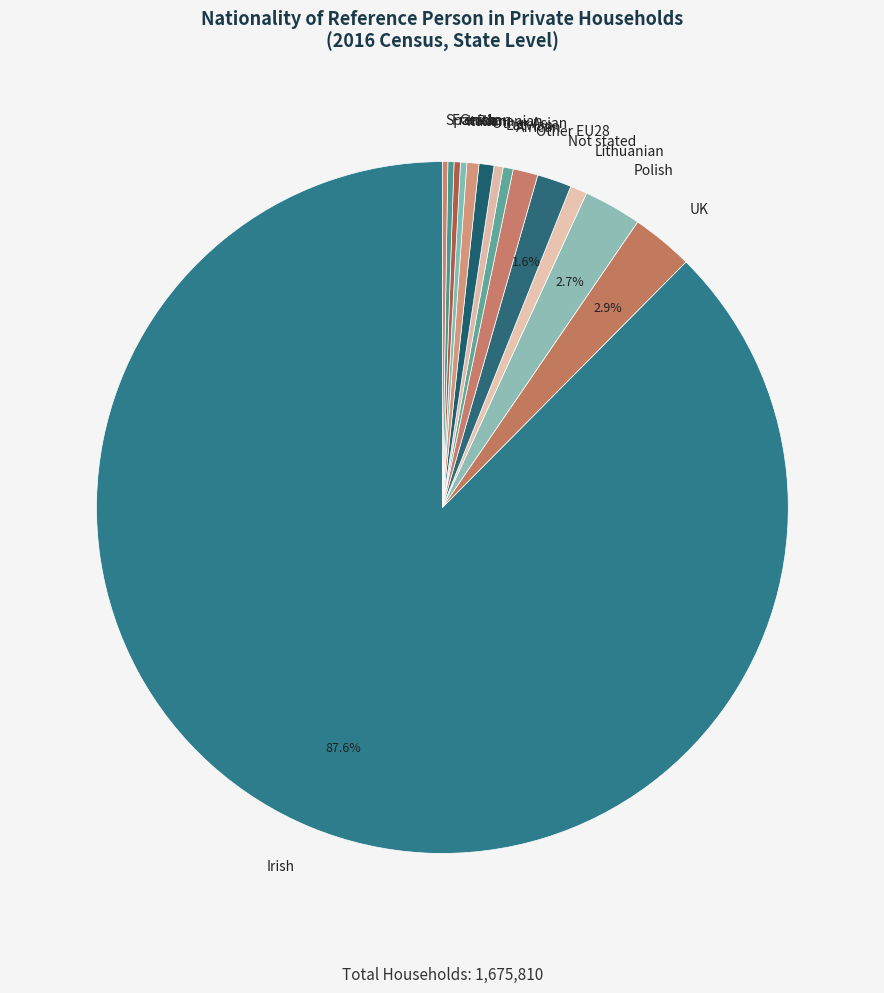

Which has a higher value, Latvian or Not stated?

Not stated